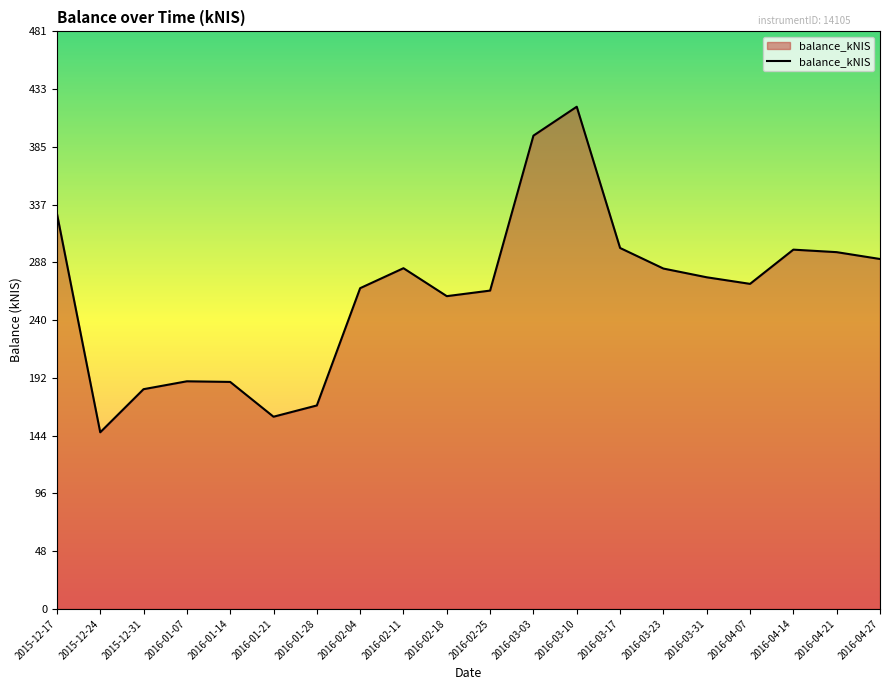

The value at 2016-02-04 is 460.3. True or false?

False